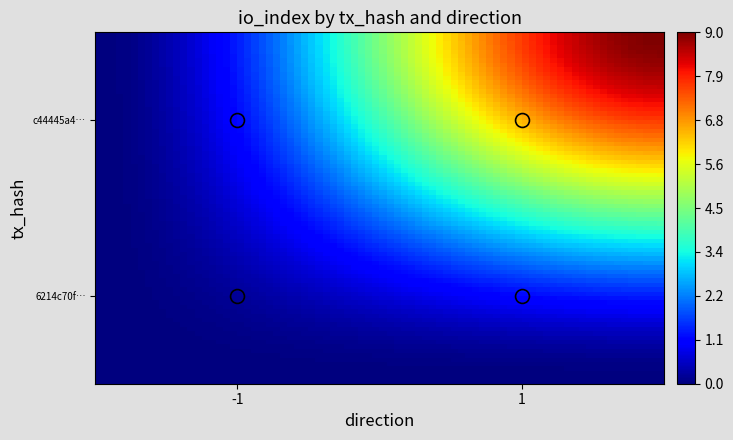

At which category is the sum across all series the highest?

1